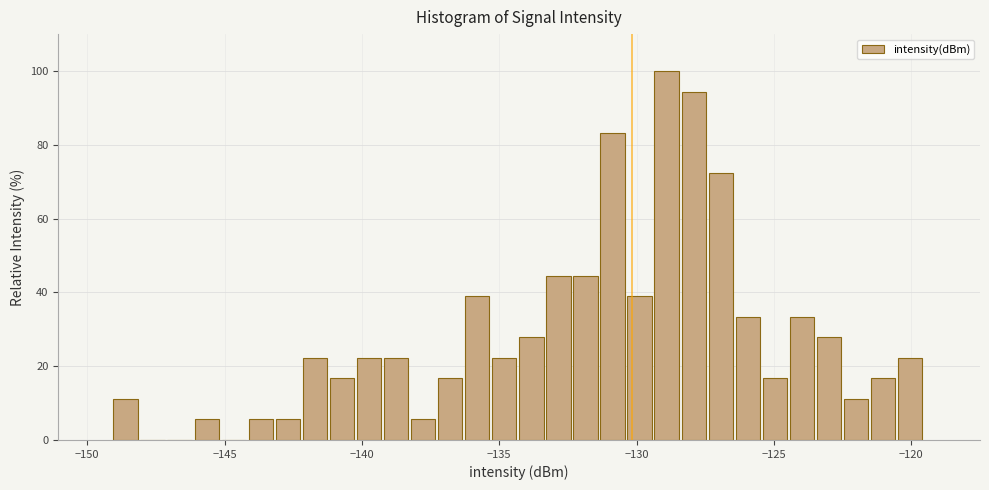

Read against the x-axis, roughly where is the centre of the tallest bar?

-129.0